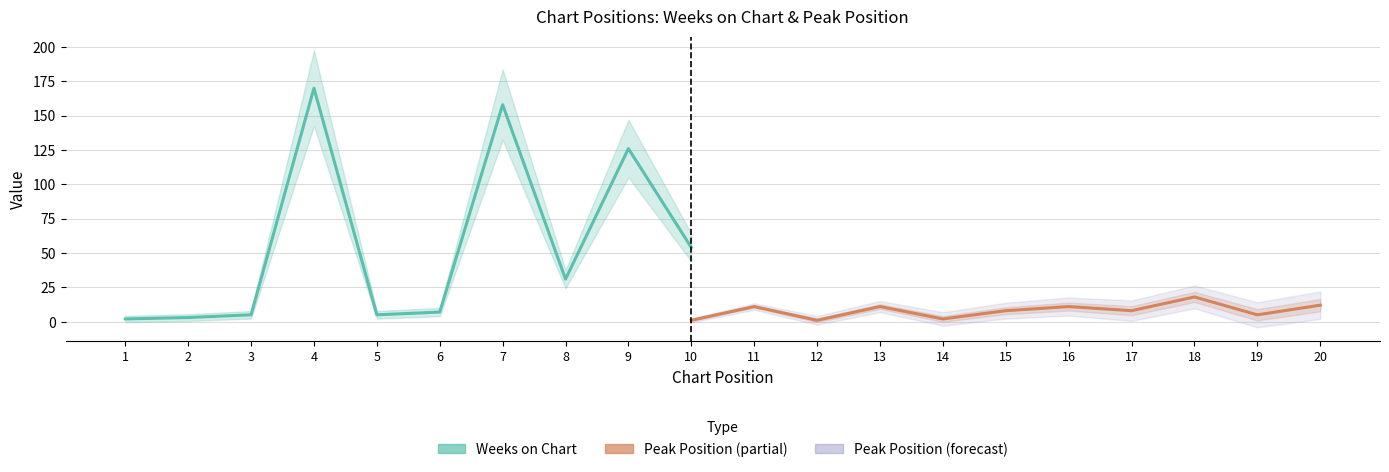

Does the chart display data point markers on the line(s)?

No